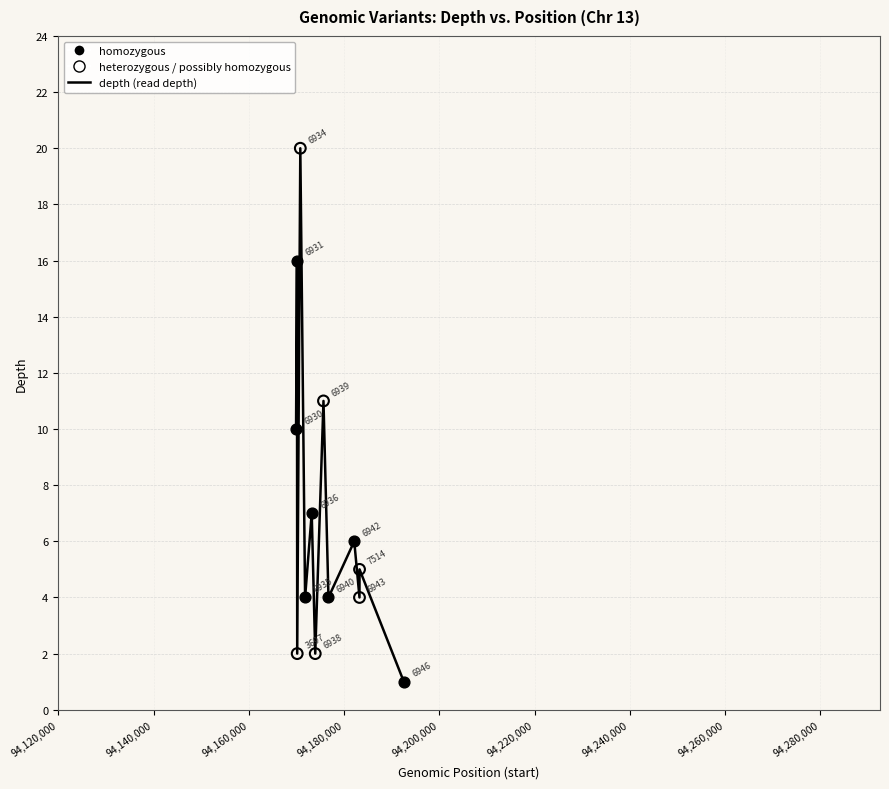

What is the maximum value shown in the chart?

20